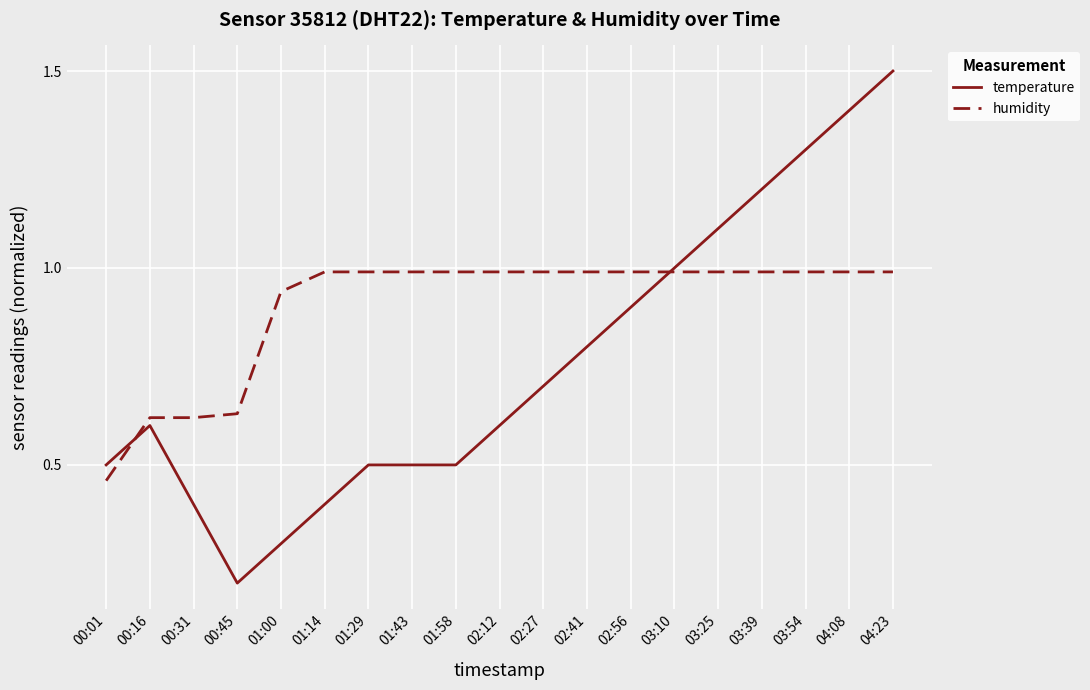

True or false: temperature has more than 0 interior local peaks.

True